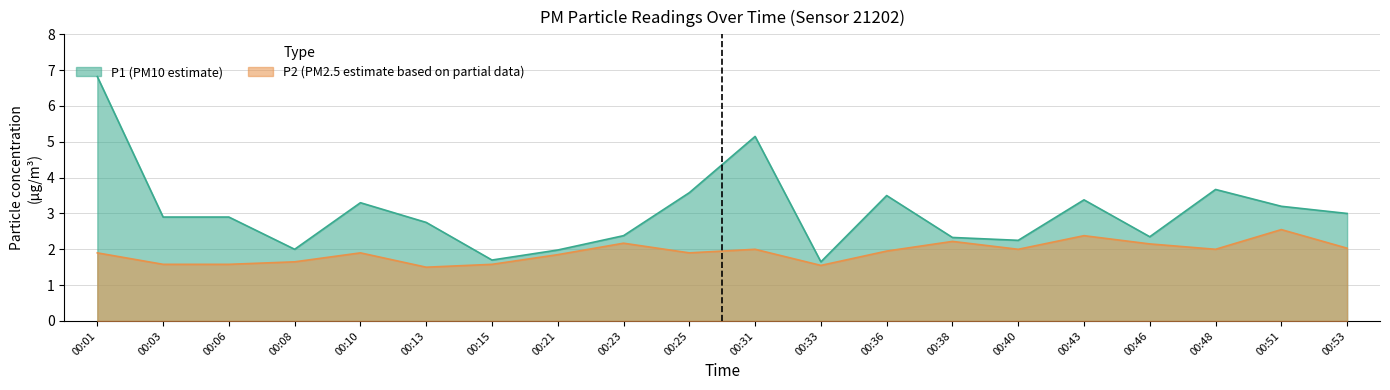

What is the difference between the highest and lowest values at 00:51?

0.7